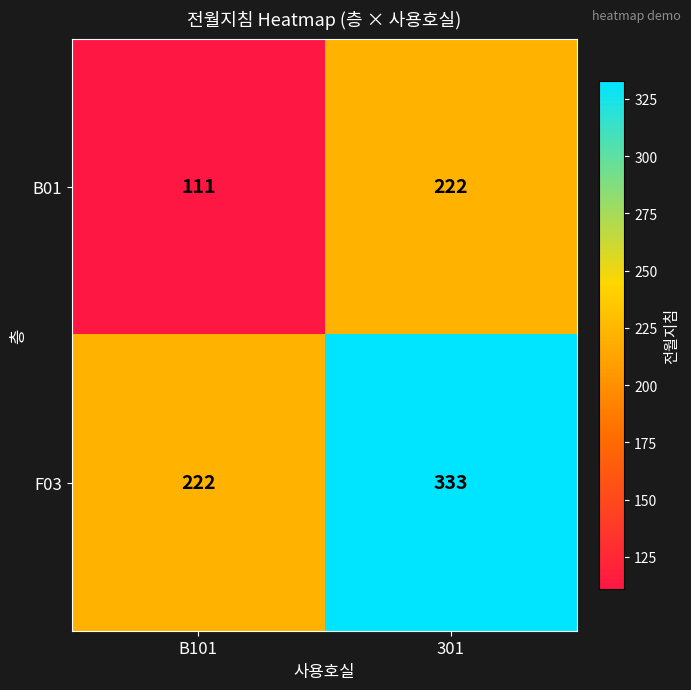

What is the minimum value shown in the chart?

111